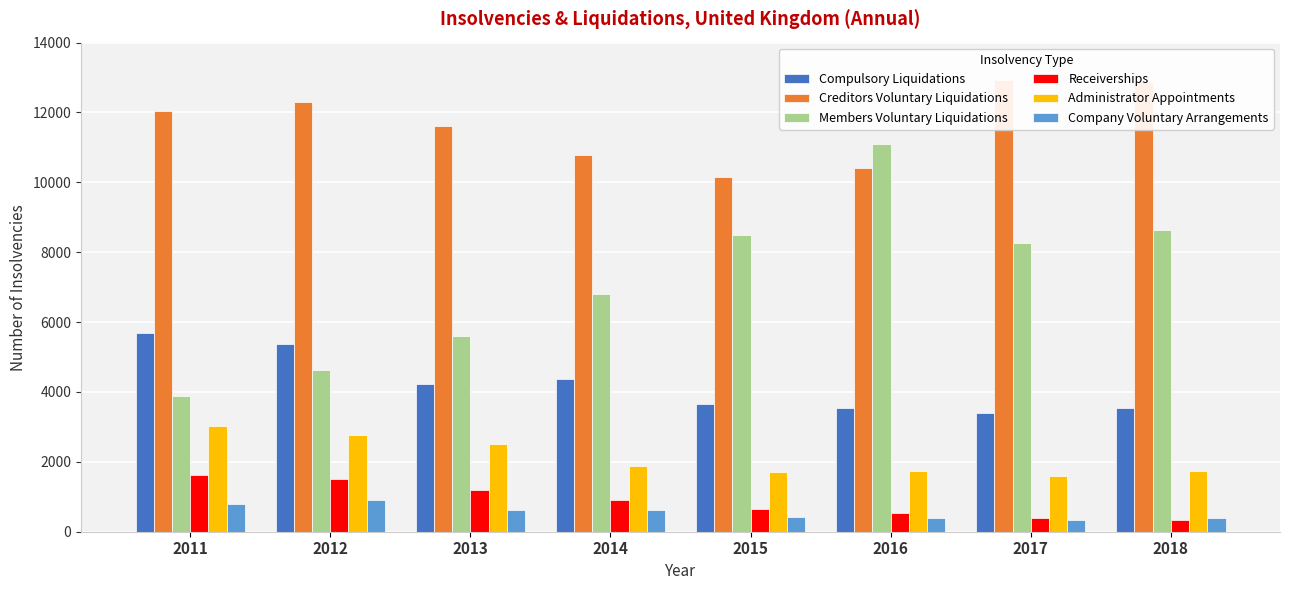

Does the chart contain stacked bars?

No